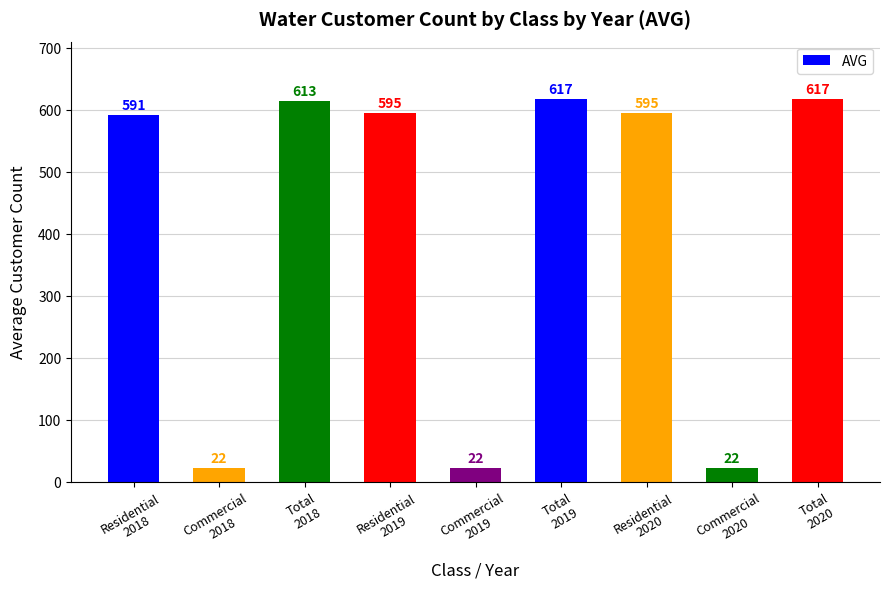

At which label is the value closest to 319?

Residential
2018